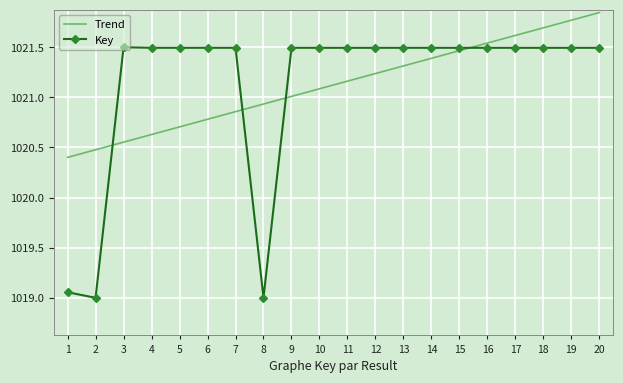

What is the spread (max minus min) of values at 3?

0.9